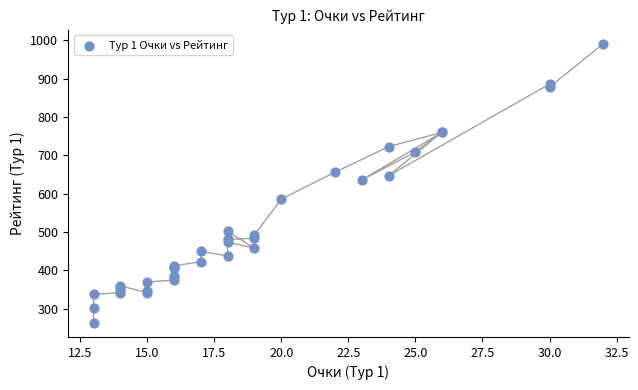

What Y value in the scatter plot is closest to 627?

636